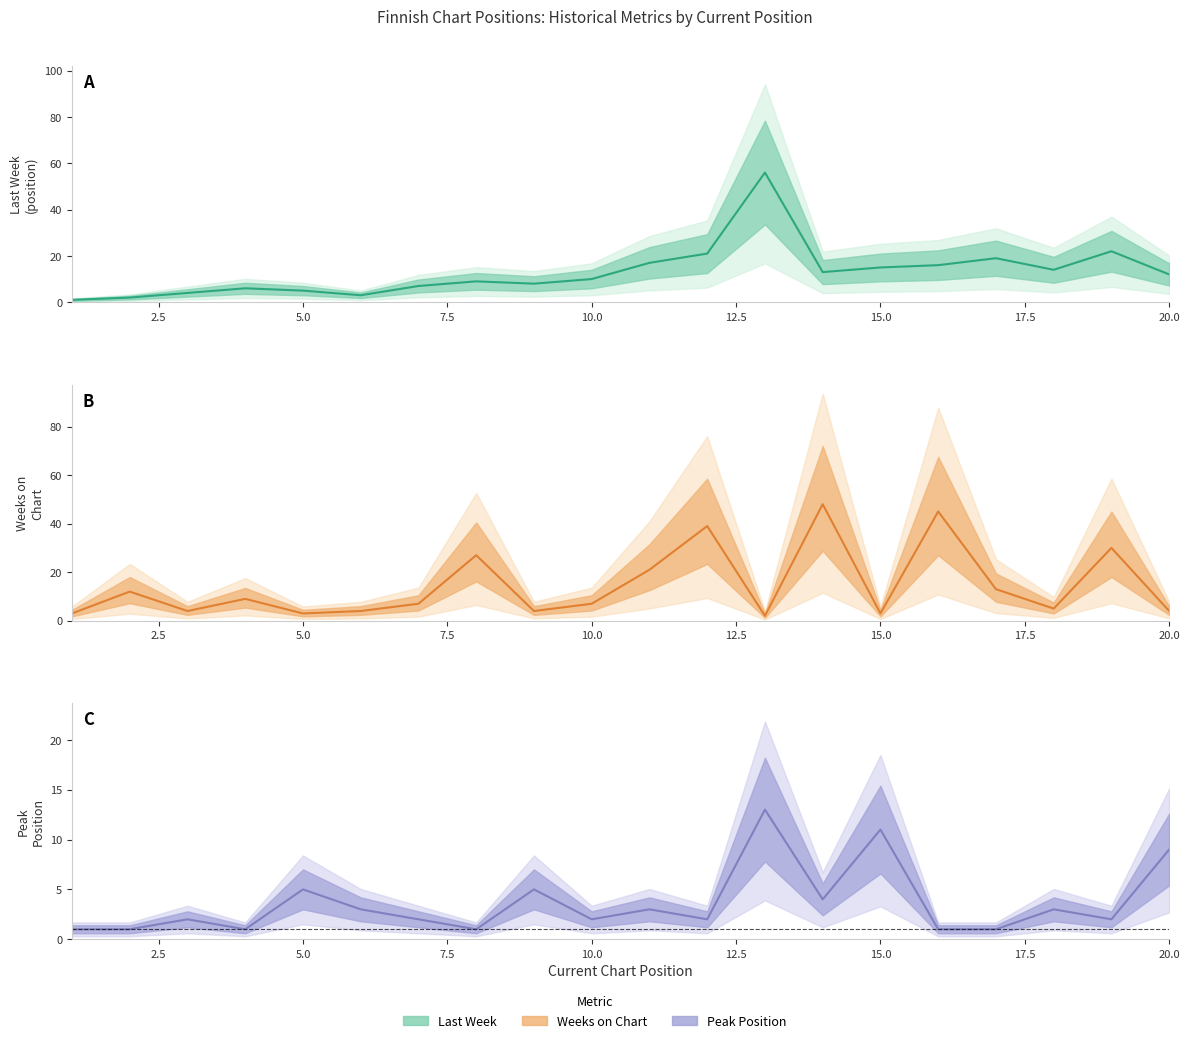

How many data points in Weeks on Chart are less than 7?

9